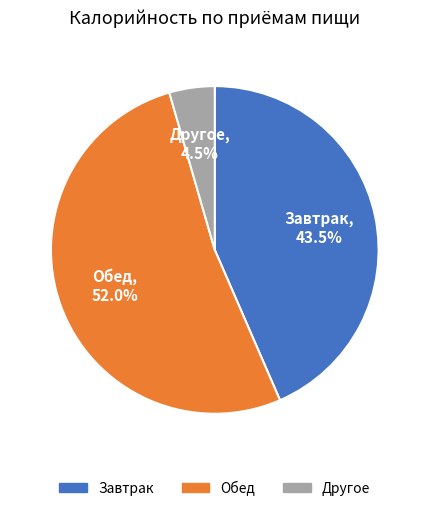

Is there a majority slice in this chart?

Yes